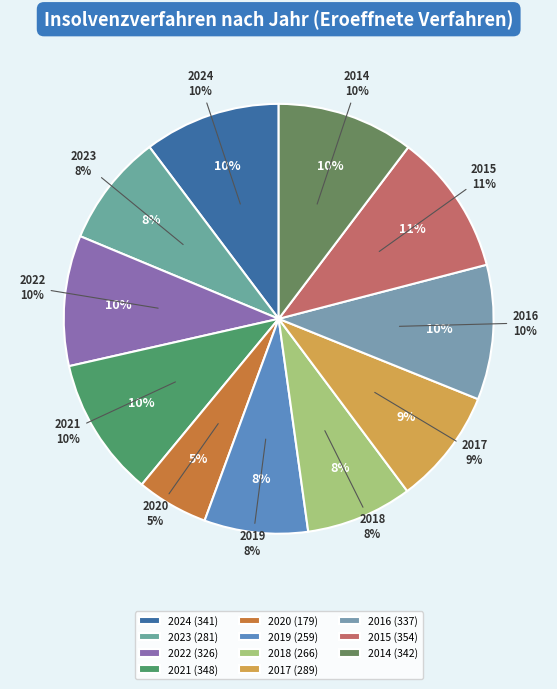

To the nearest percent, what is the combined percentage of 2016 and 2021?

21%